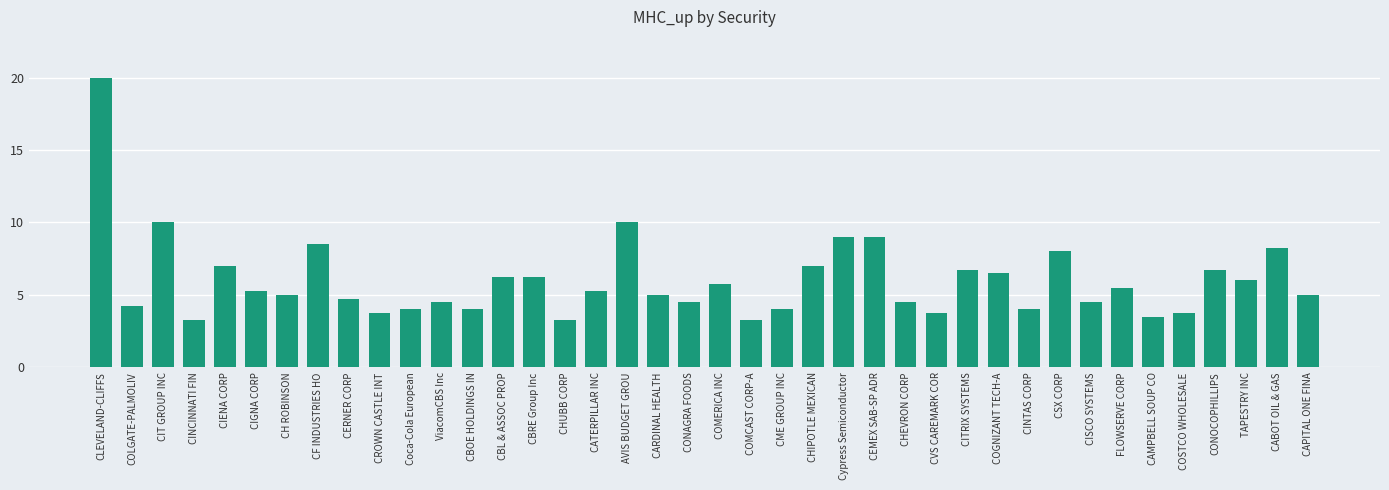

What is the difference between the second highest and second lowest values?

6.8